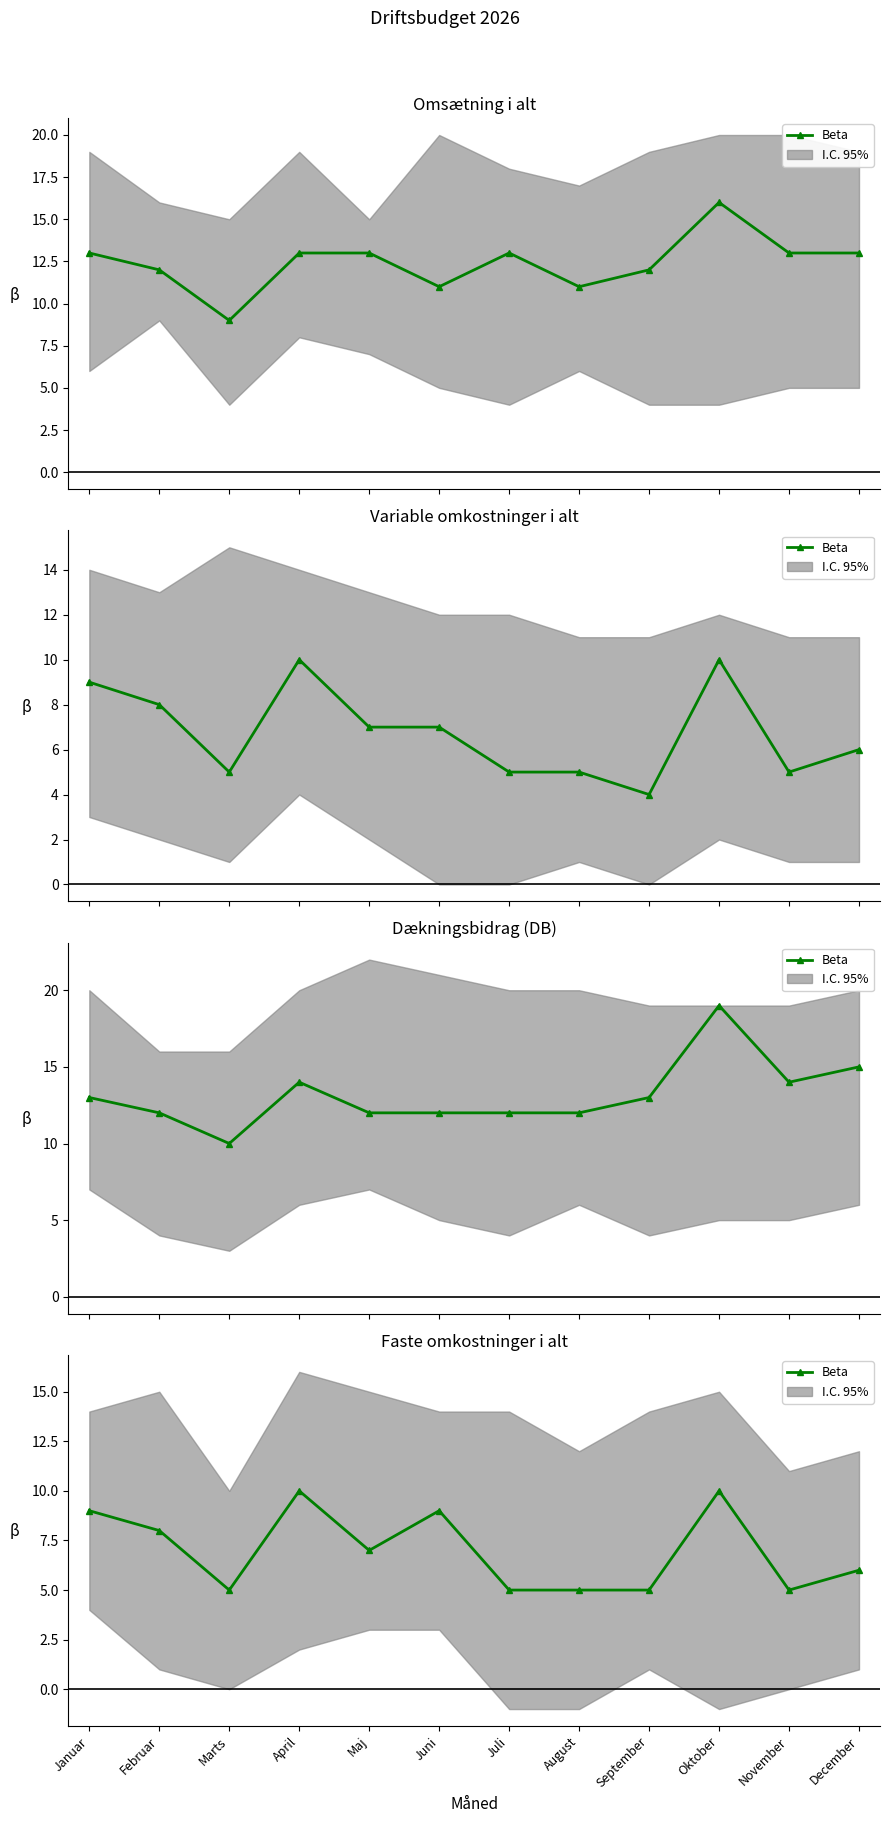

List the labels in order of value, smallest first.

Marts, Juli, August, September, November, December, Maj, Februar, Januar, Juni, April, Oktober